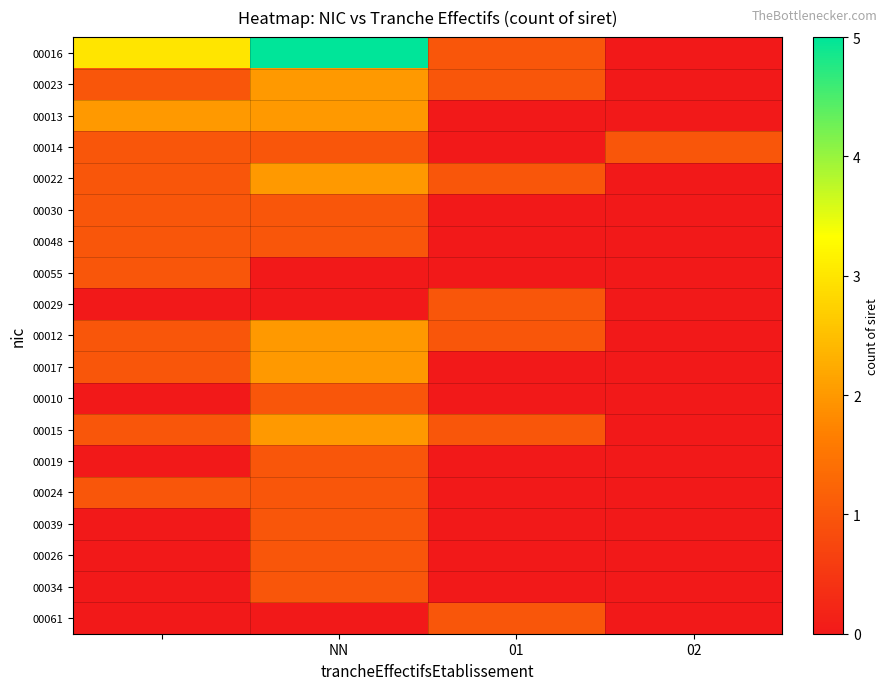

How many data points does each series have?

4